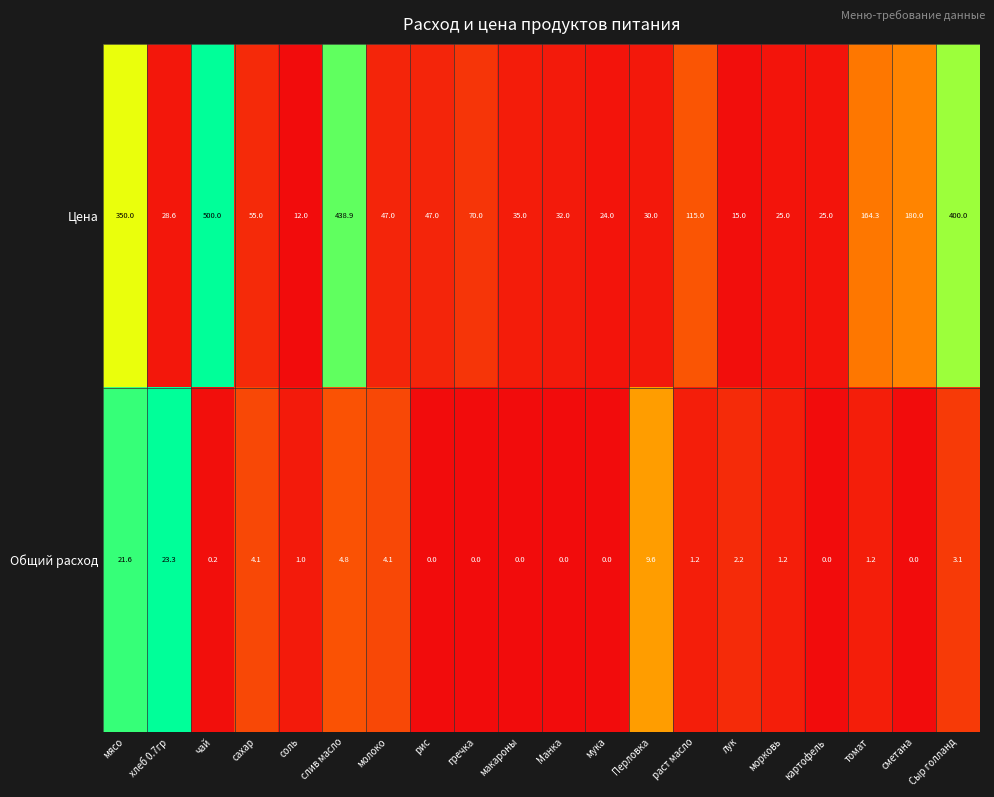

Which series has the largest range (max minus min)?

Цена